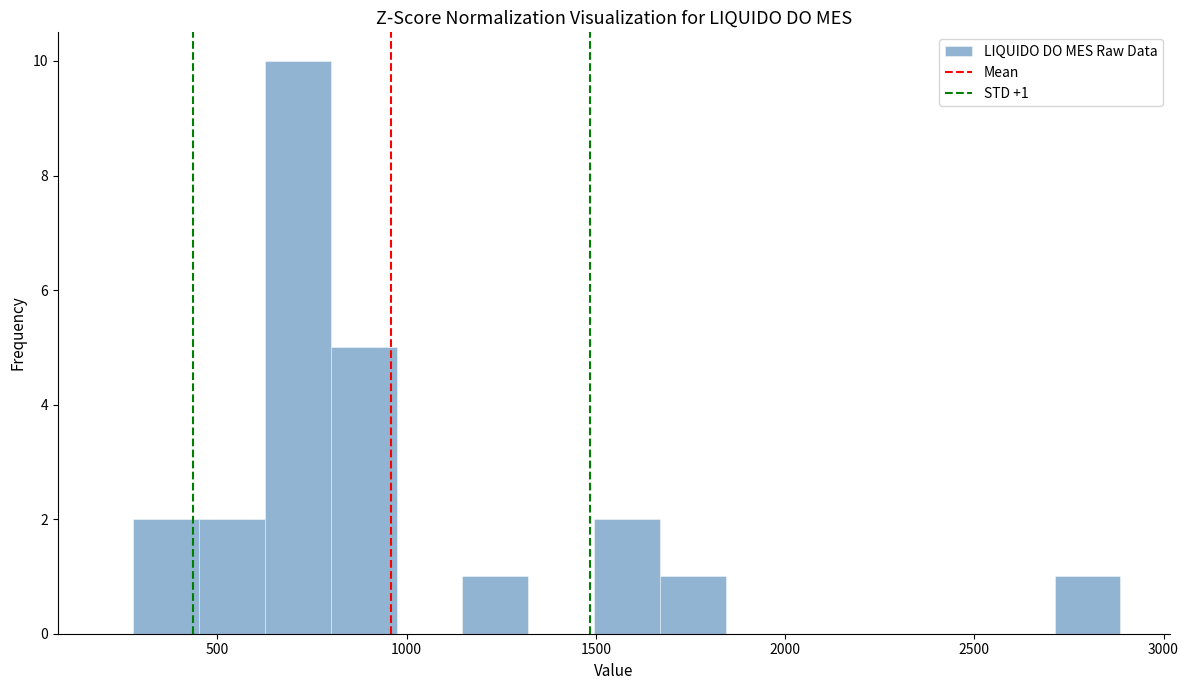

Around what value on the x-axis is the tallest bar? Give the approximate position of its centre, as read against the axis.

700